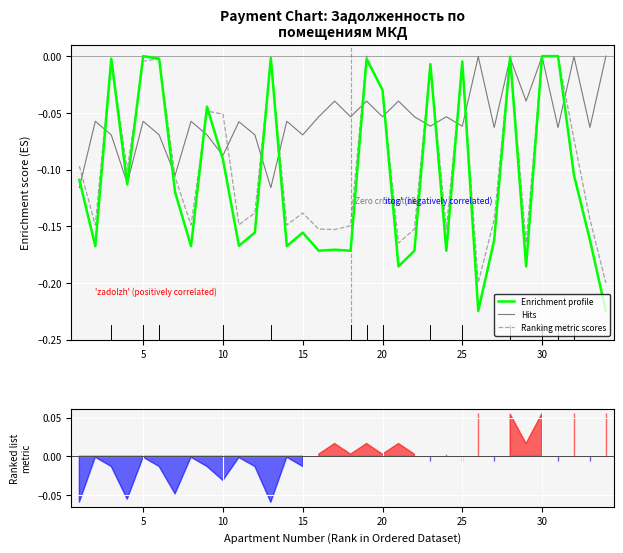

Rank the series at 20 from lowest to highest value.

Hits, Ranking metric scores, Enrichment profile